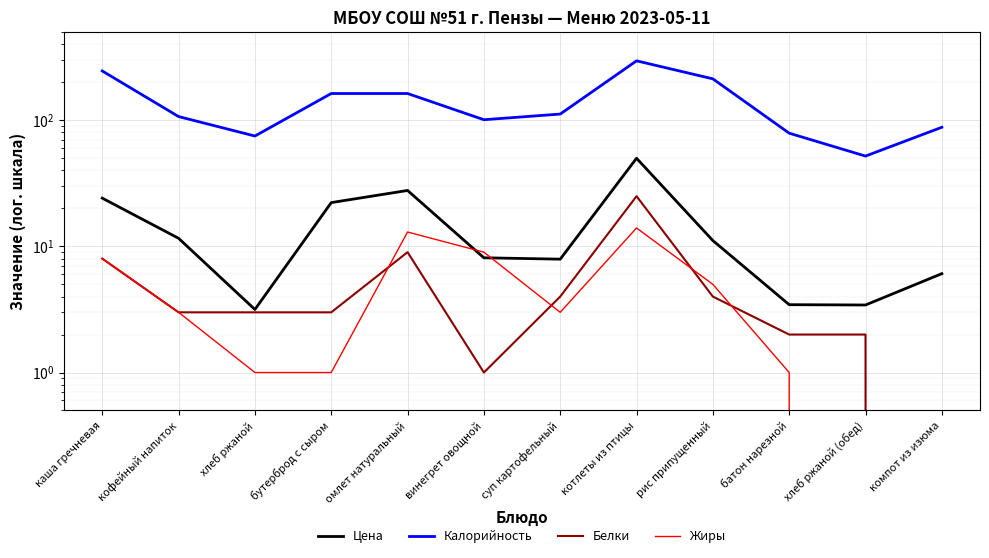

How many categories are shown in the chart?

12